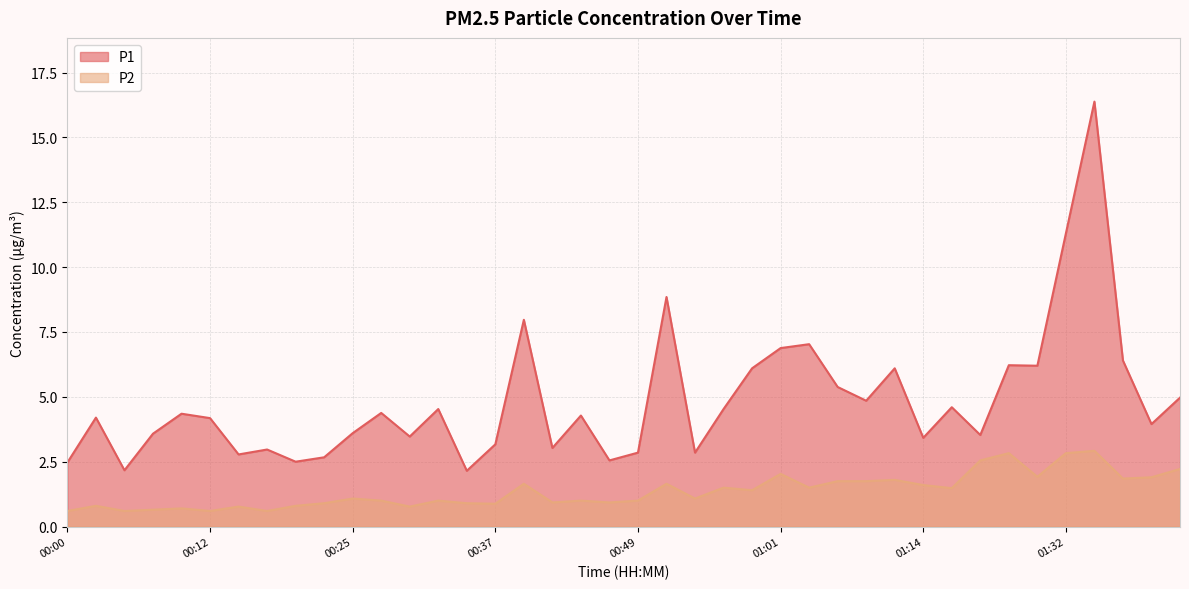

How many interior local valleys does the P1 series have?

13